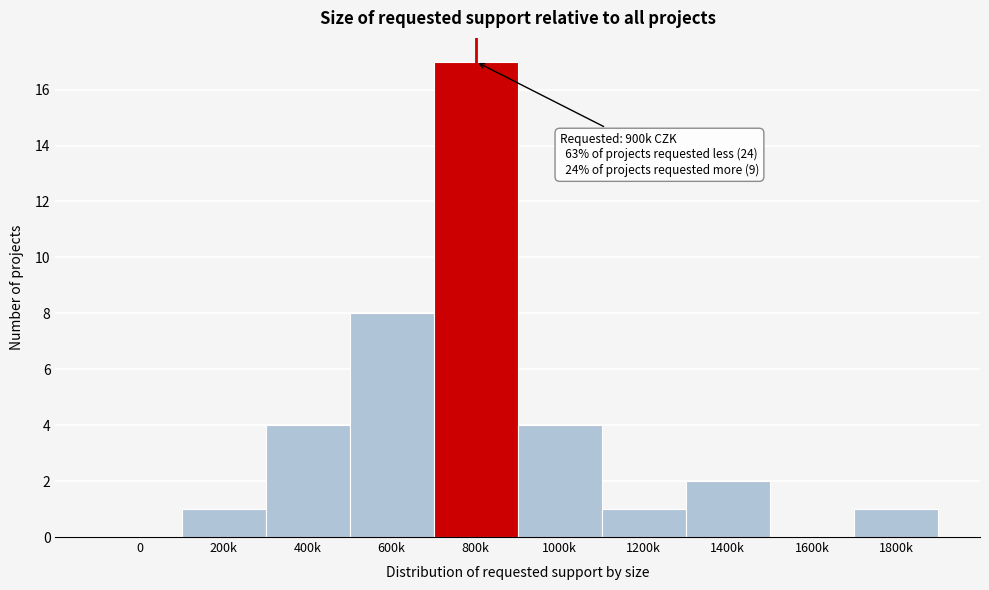

Reading left to right, list all the values displayed in this chart.

0=0	200k=1	400k=4	600k=8	800k=17	1000k=4	1200k=1	1400k=2	1600k=0	1800k=1